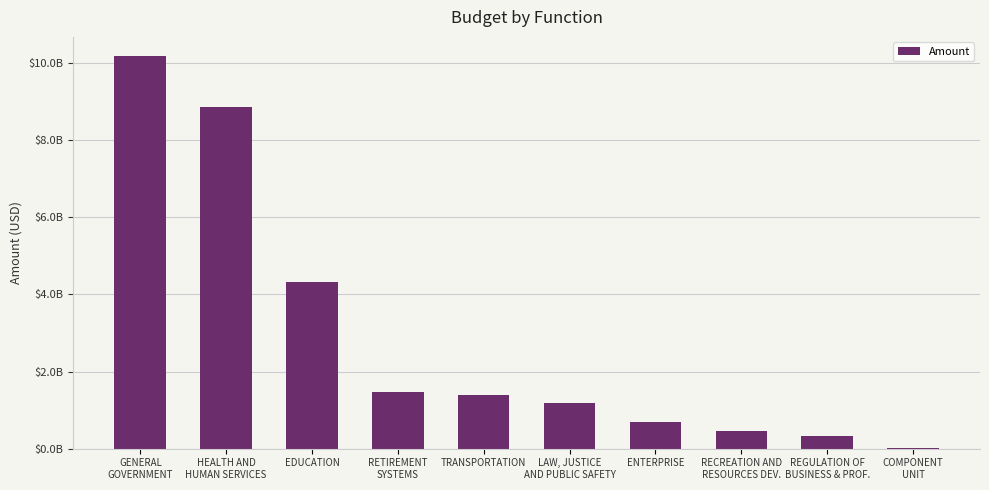

Are the bars horizontal?

No